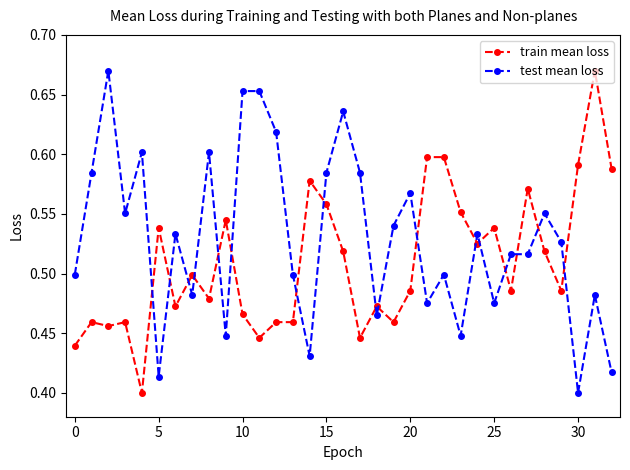

Count the test mean loss values in the range 0 to 1.

33